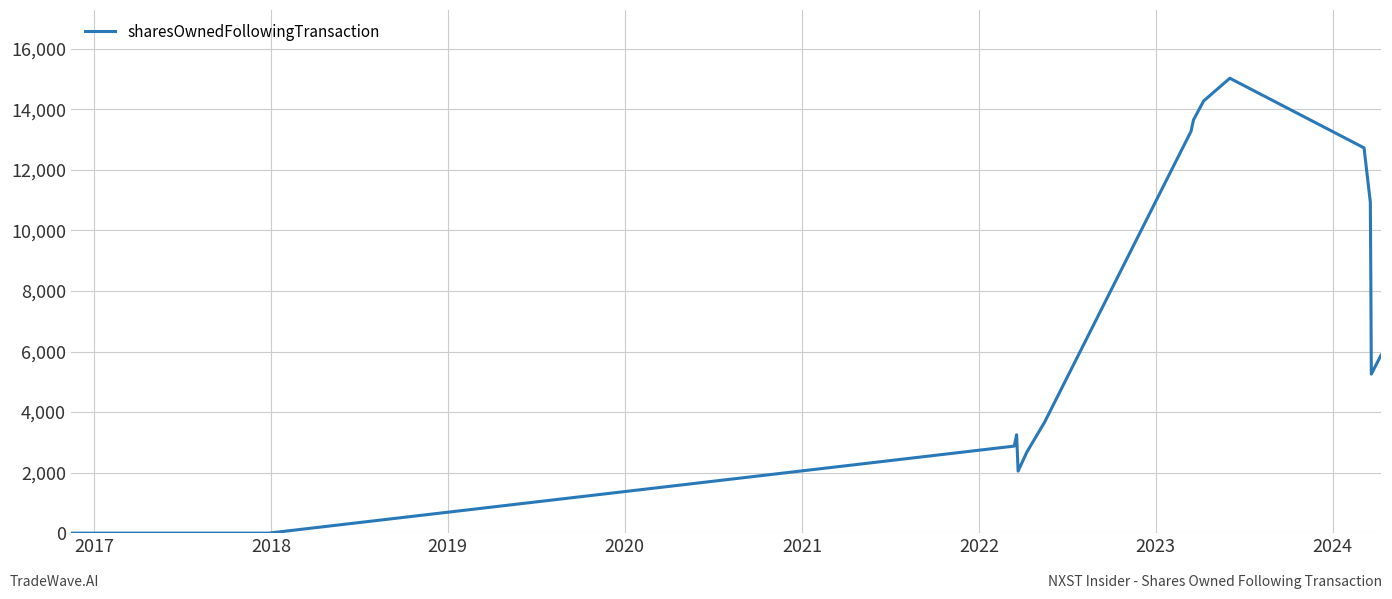

What is the average value?

7123